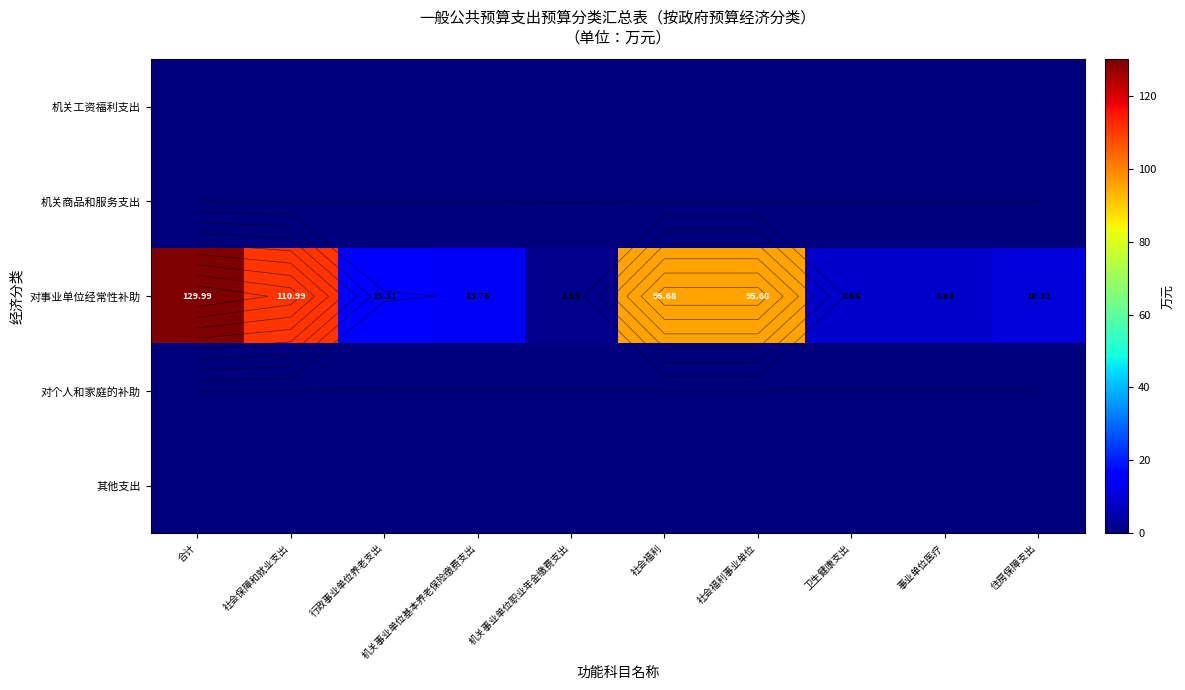

Which label corresponds to the largest value in the chart?

合计